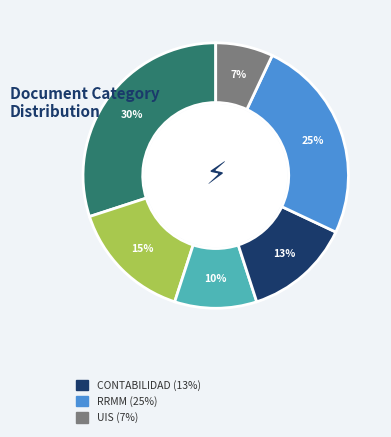

To the nearest percent, what is the difference between the largest and smallest slice percentages?

23%